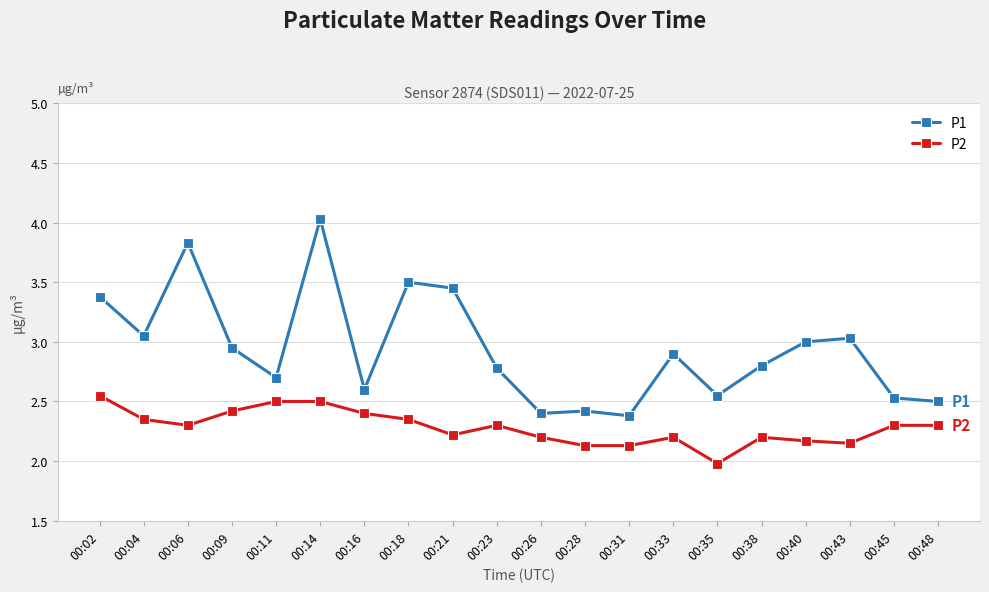

What is the value of the P1 point at the 7th from the left?

2.6